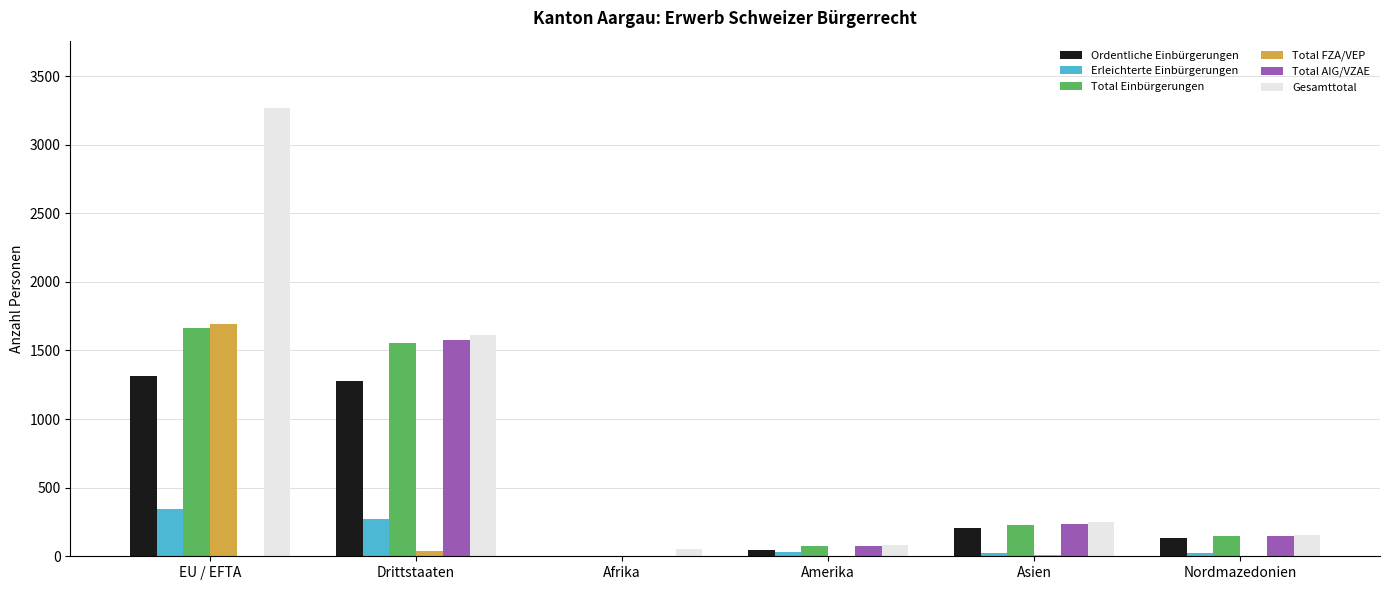

At which label does Total Einbürgerungen first exceed 231?

EU / EFTA